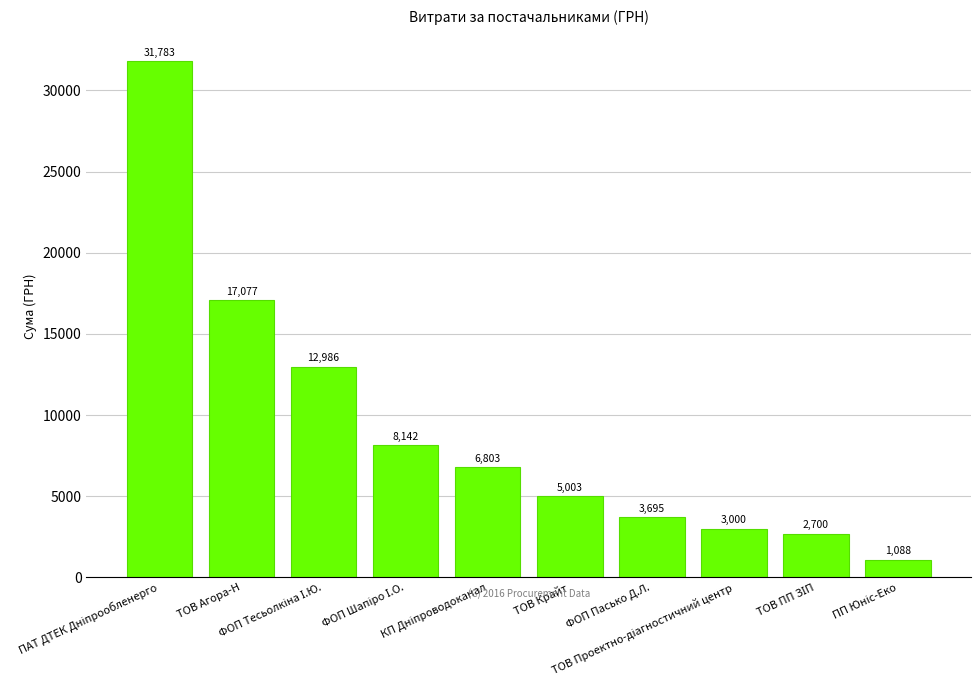

What is the difference between the maximum and second lowest values?

29083.0